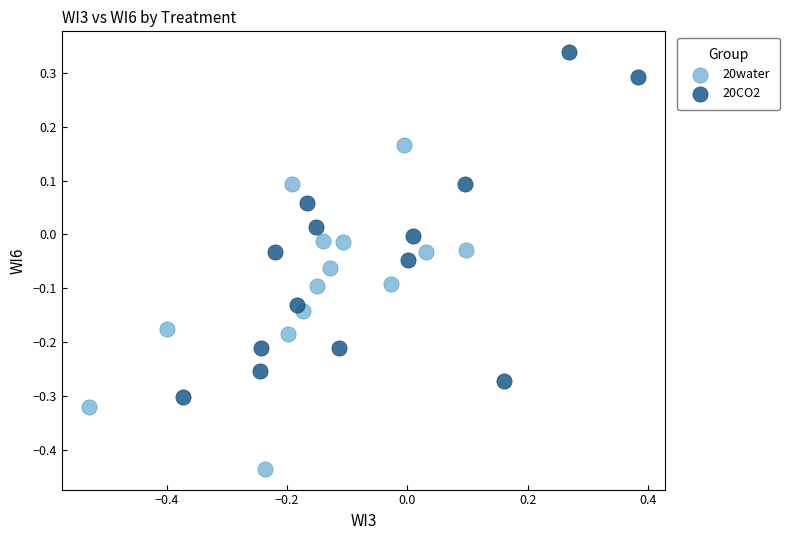

What are all the series names shown in the legend?

20water, 20CO2